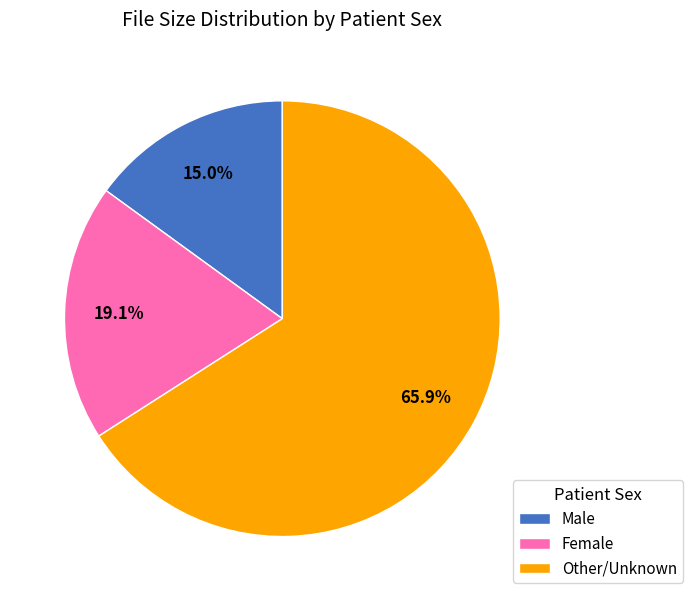

Do Female and Male together represent more than half of the pie?

No